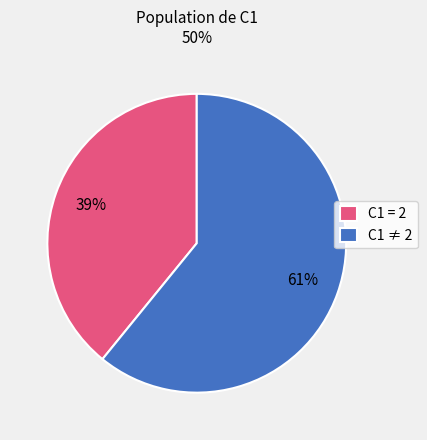

Count the number of slices in the pie.

2